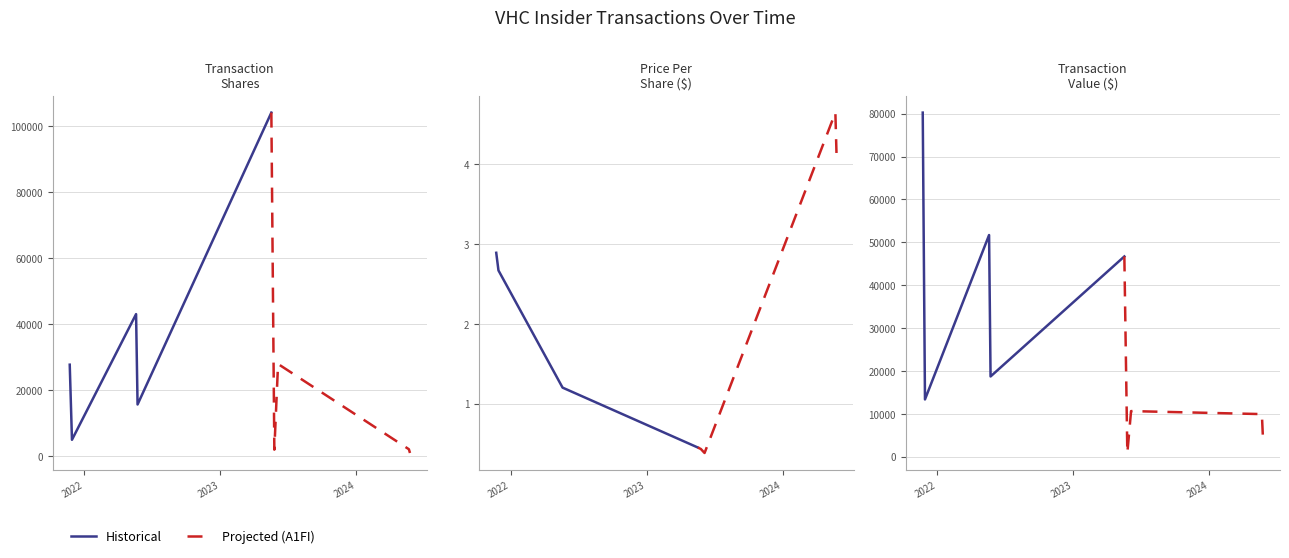

What is the difference between the highest and lowest values at 2023?

15107